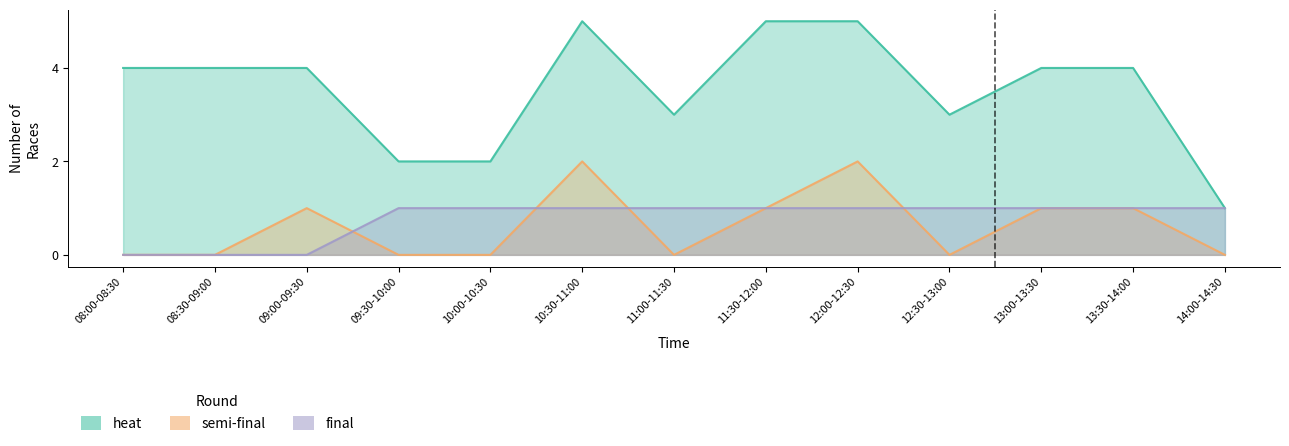

What is the maximum value for final?

1